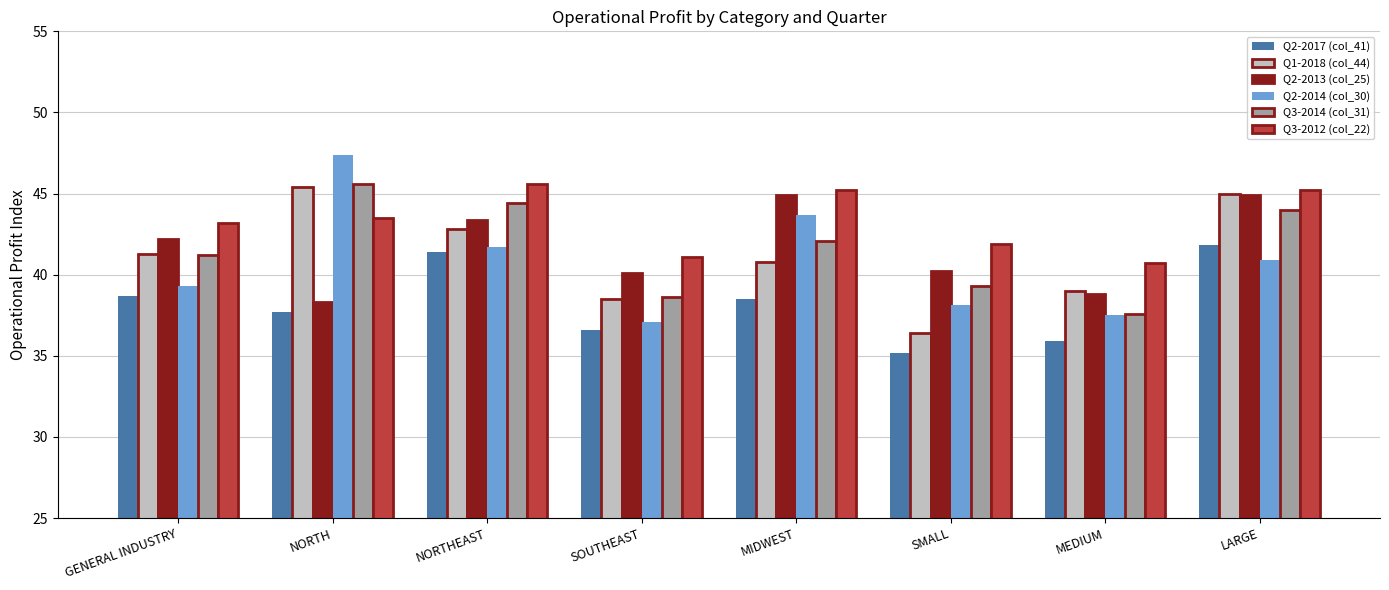

What is the total value across all series at NORTHEAST?

259.3